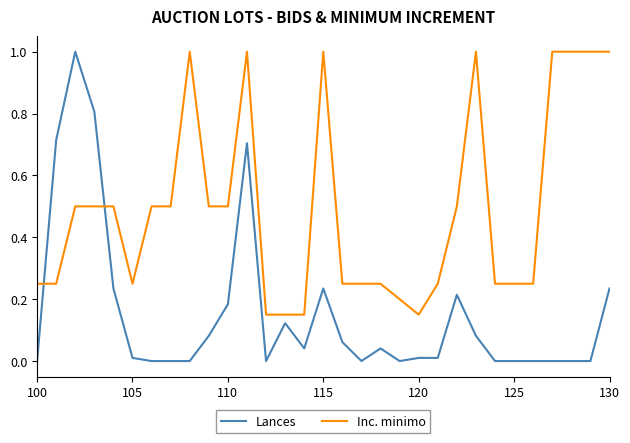

What is the maximum value shown in the chart?

1.0